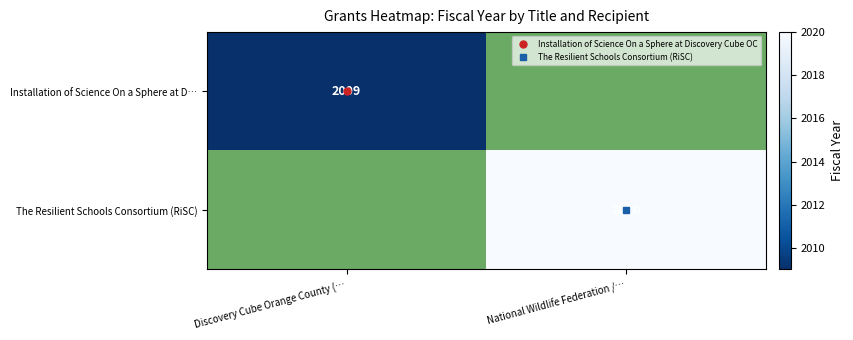

Is the value of Installation of Science On a Sphere at D… at Discovery Cube Orange County (… greater than the value of The Resilient Schools Consortium (RiSC) at National Wildlife Federation /…?

No